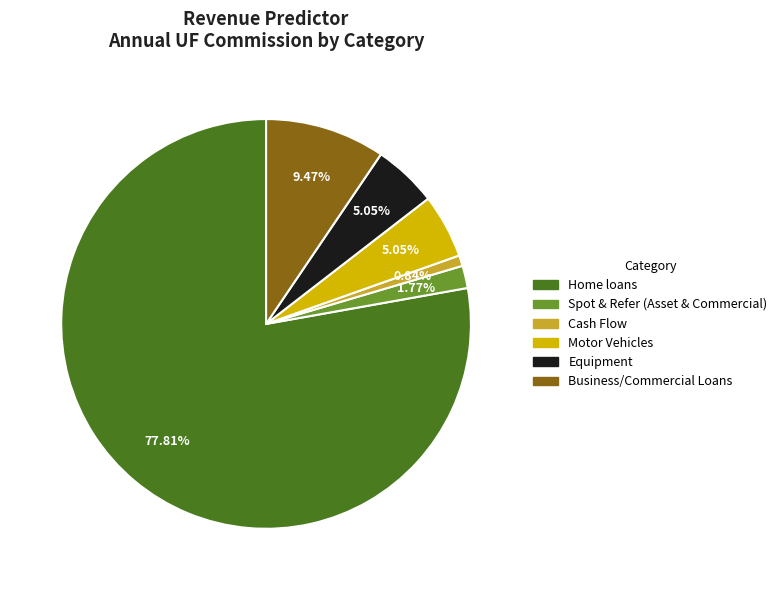

Count the number of slices in the pie.

6